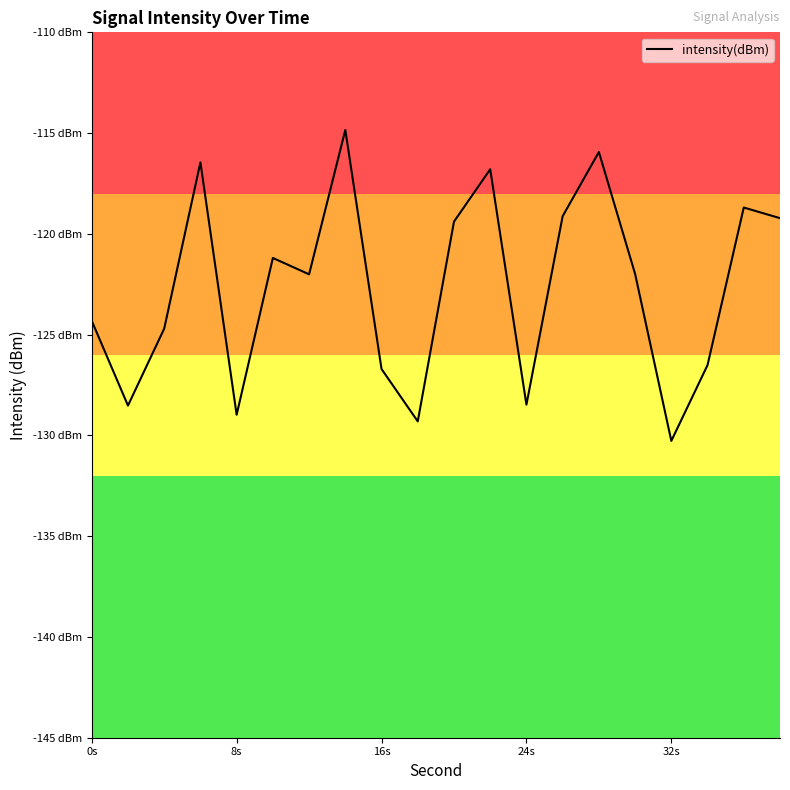

Does the chart have visible grid lines?

No